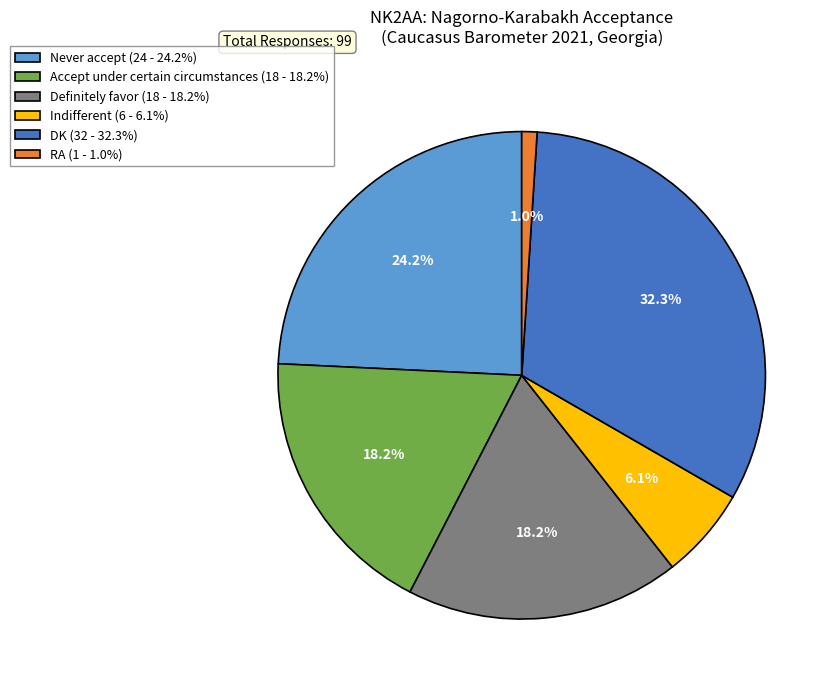

Which has a higher value, Accept under certain circumstances (18 - 18.2%) or Never accept (24 - 24.2%)?

Never accept (24 - 24.2%)